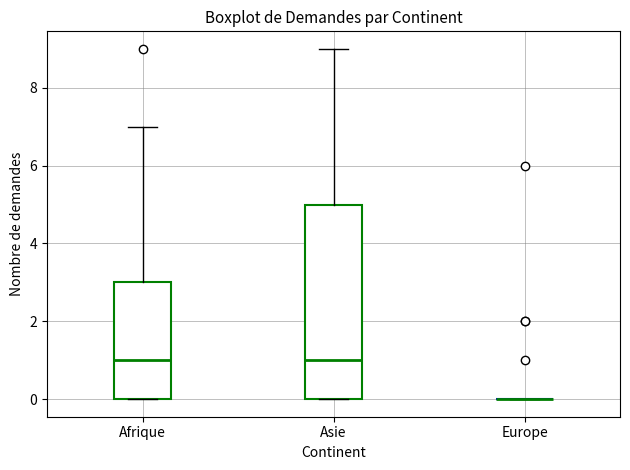

Reading left to right, transcribe this box plot: for each box, give where its median line is, the range the box spans, and where its two whiskers end, as read against the y-axis. The values are not printed on the chart, so give them approximately, as read against the axis.

Afrique: median 1, box 0 to 3, whiskers 0 to 7
Asie: median 1, box 0 to 5, whiskers 0 to 9
Europe: box collapsed to a line at 0, whiskers 0 to 0